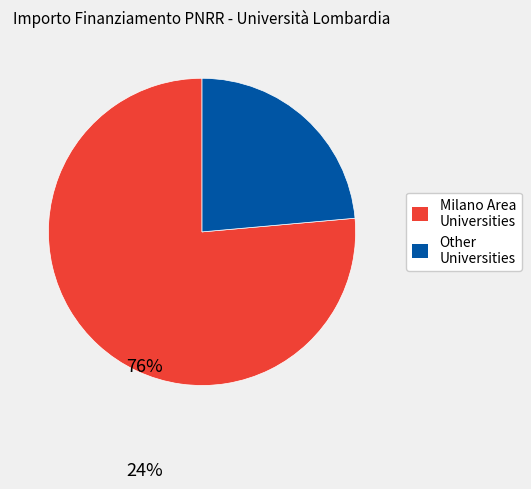

How many segments does this pie chart have?

2